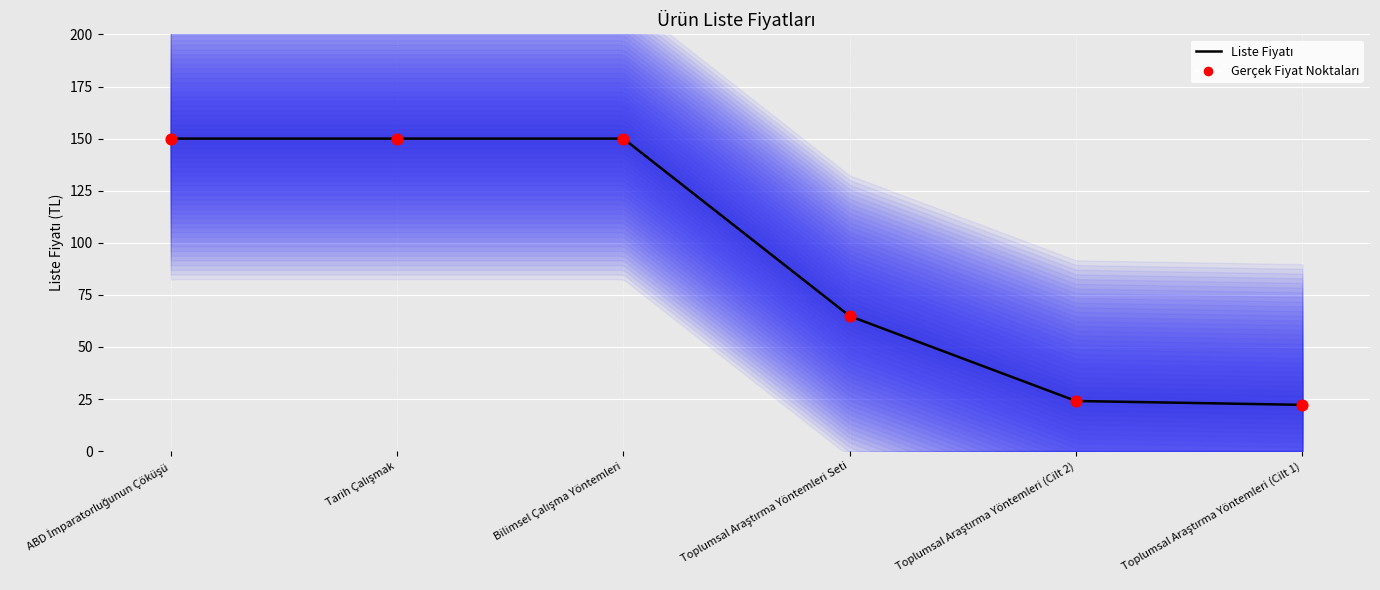

What is the ratio of the value at Toplumsal Araştırma Yöntemleri Seti to the value at Toplumsal Araştırma Yöntemleri (Cilt 1)?

2.9